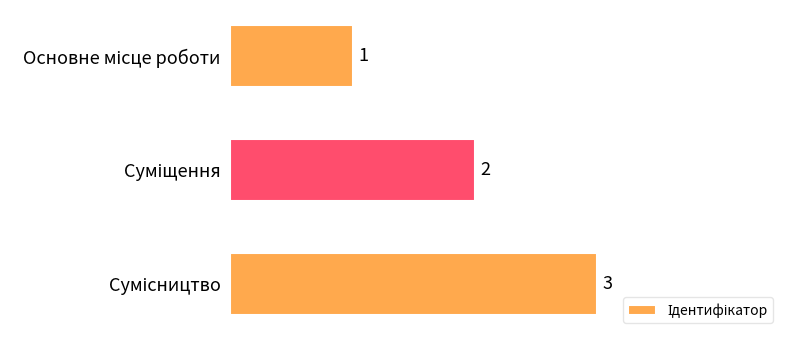

What is the sum of all values?

6